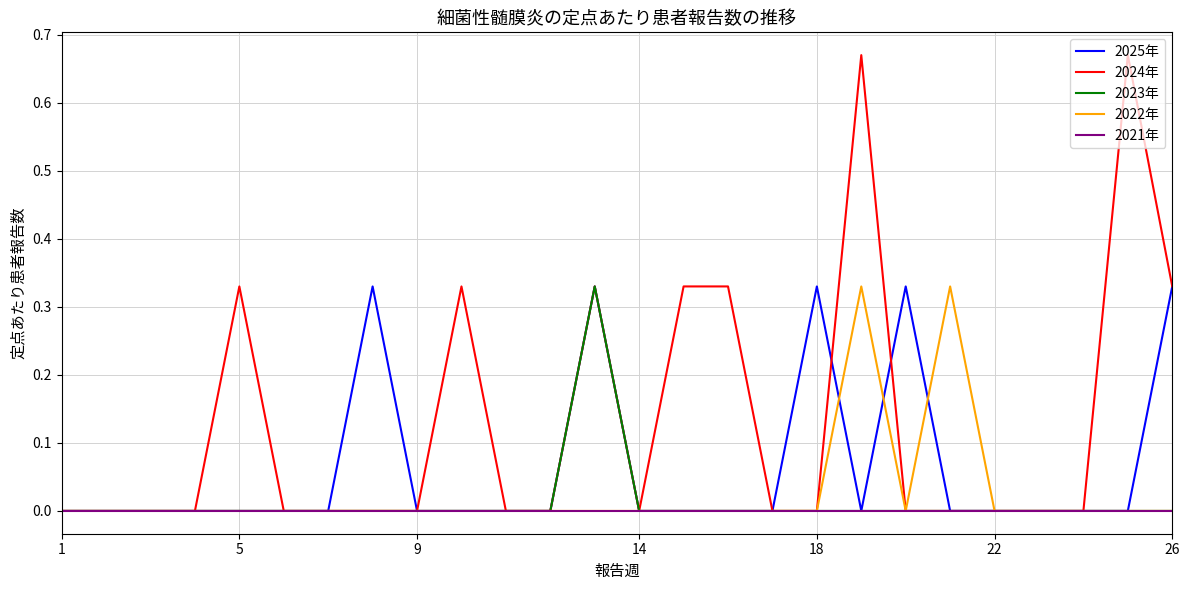

Which series has the largest total across all categories?

2024年